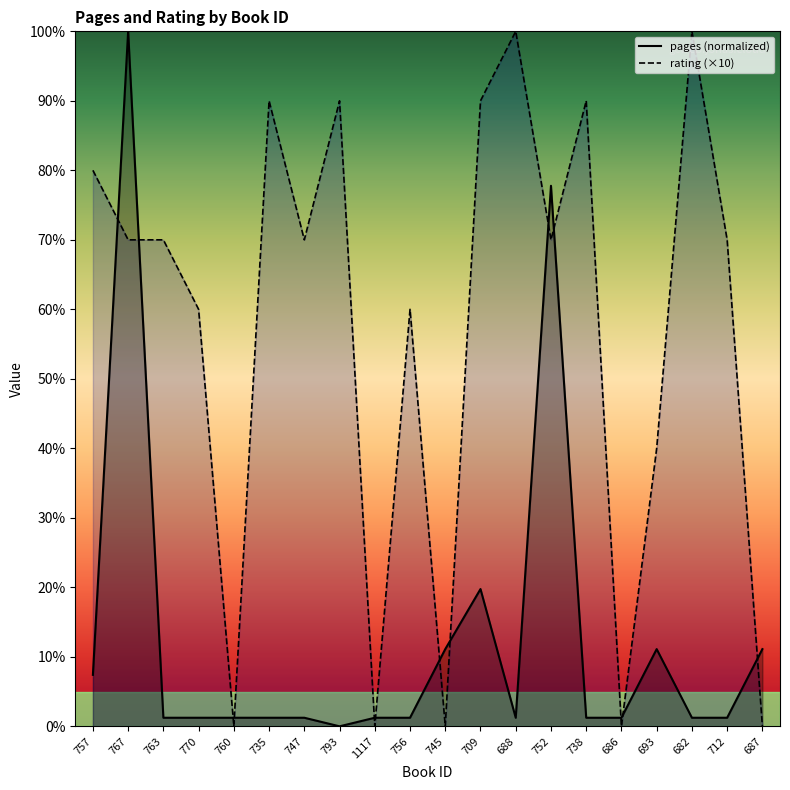

What is the average value of the rating series?

57.5